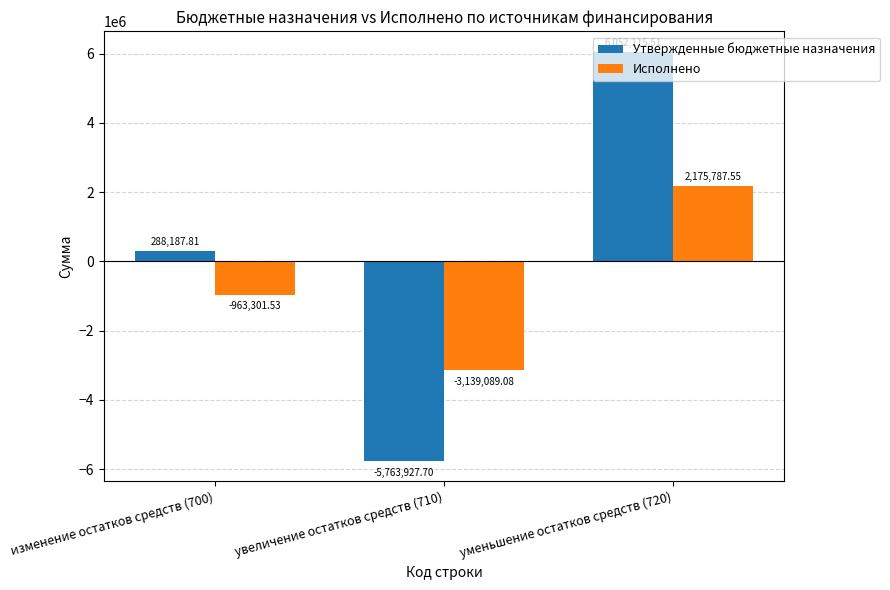

Which series has the widest spread of values?

Утвержденные бюджетные назначения